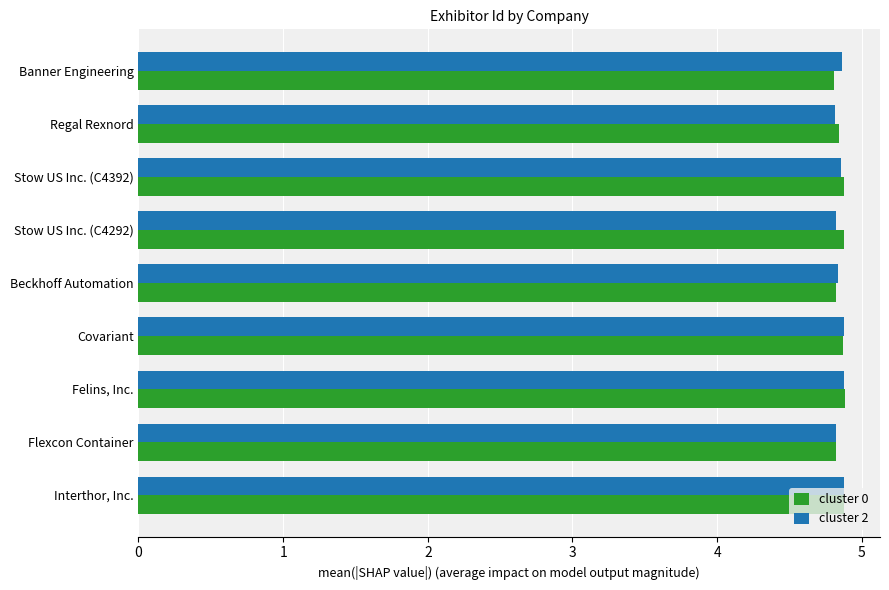

At how many categories does at least one series exceed 4?

9